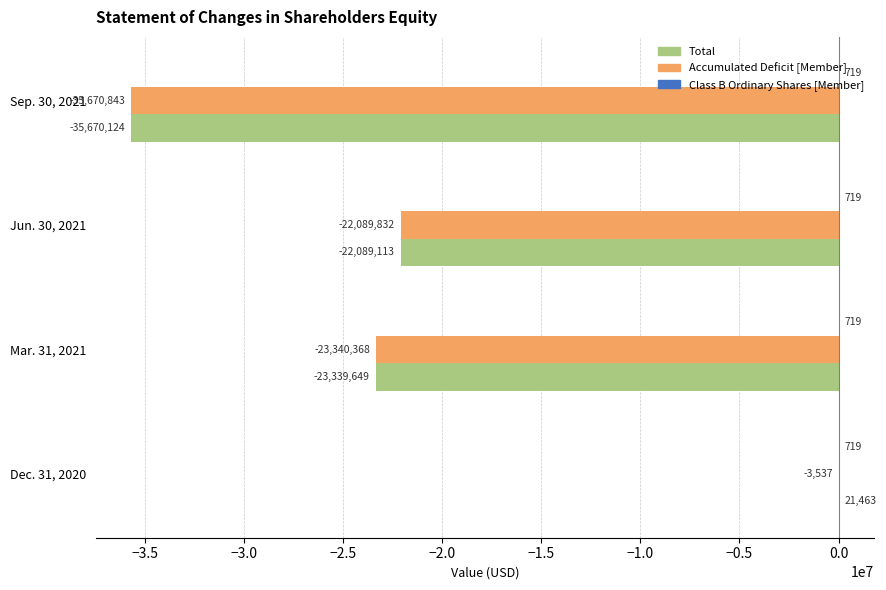

What is the sum of all Accumulated Deficit [Member] values?

-81104580